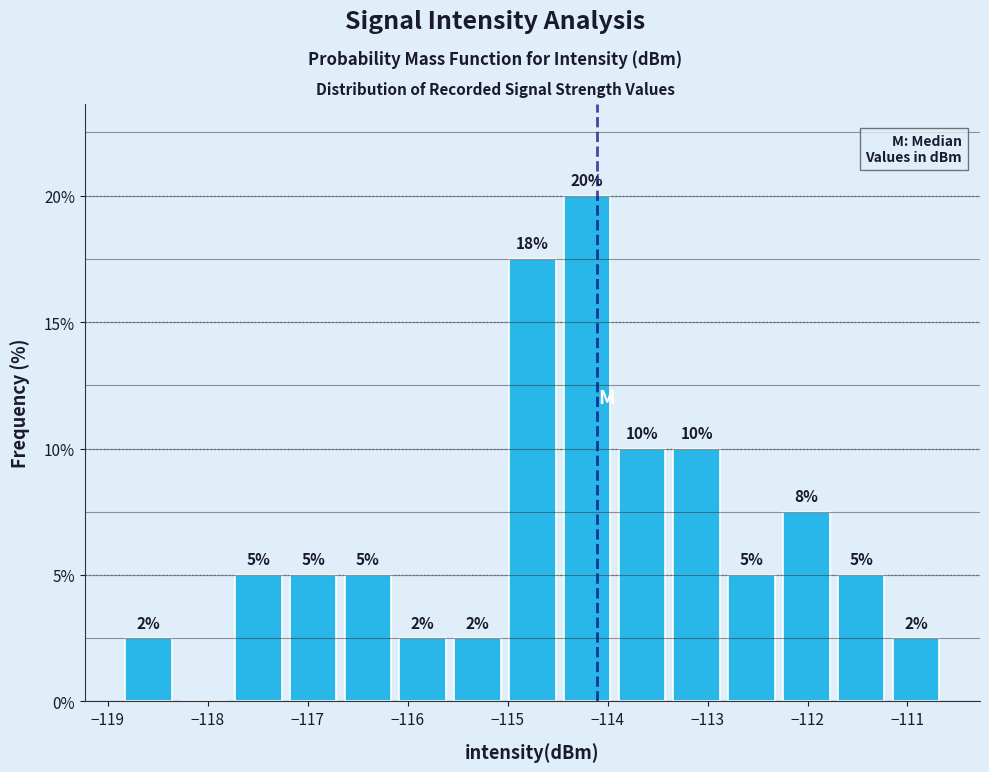

Over which range of the x-axis is the bar tallest?

-114.5 to -113.9